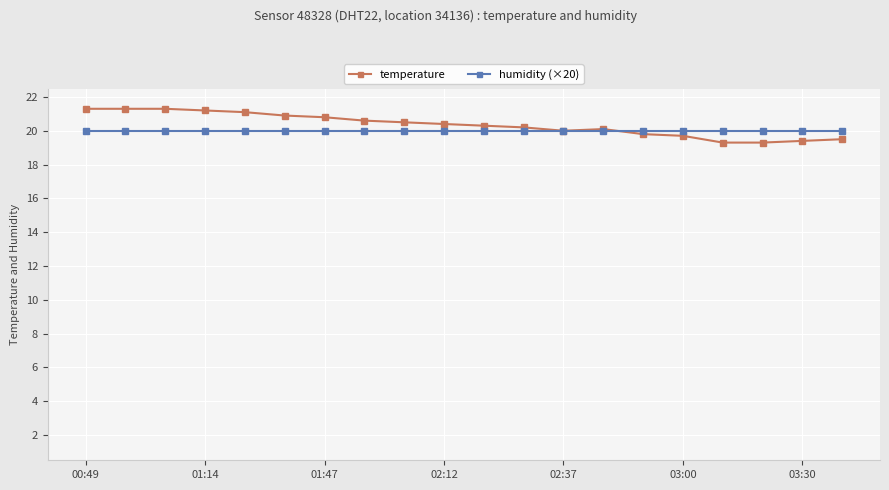

Which series has the widest spread of values?

temperature